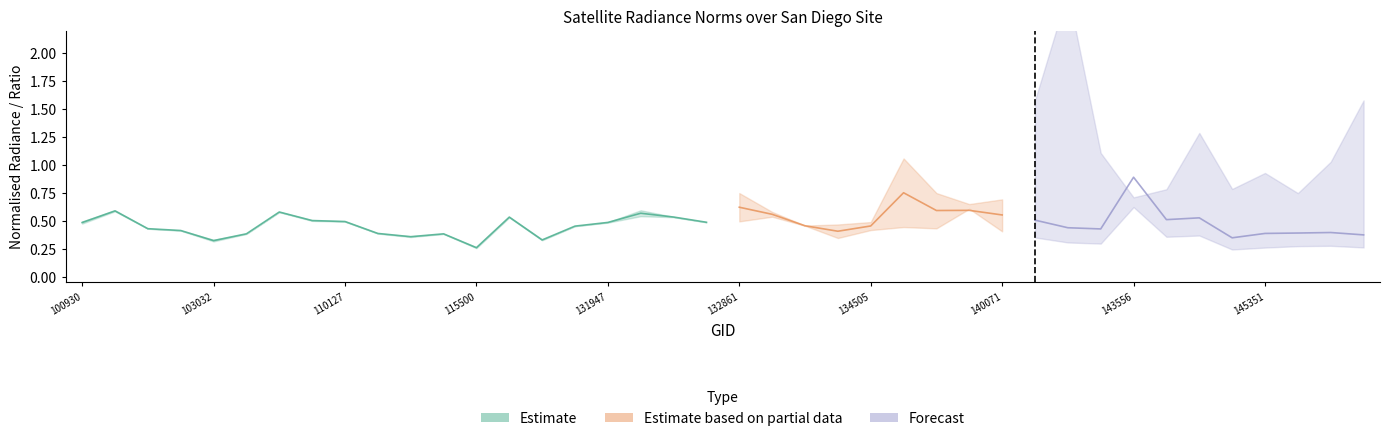

What is the sum of the rade9_aggzone_norm values at 138894 and 122346?

0.8